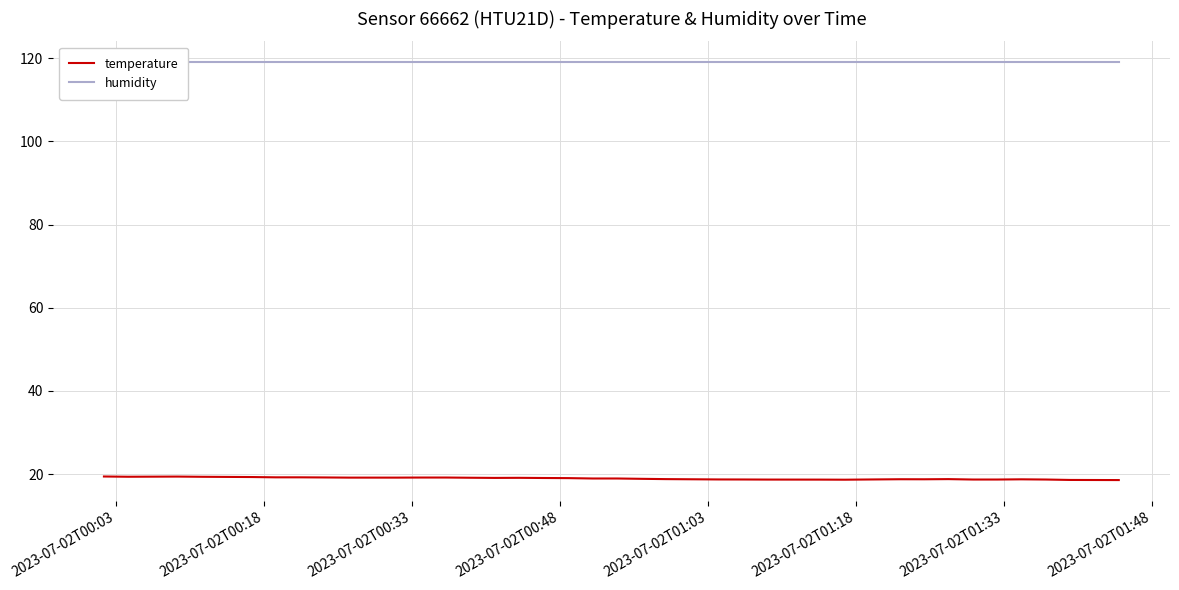

What is the sum of all temperature values?

760.2